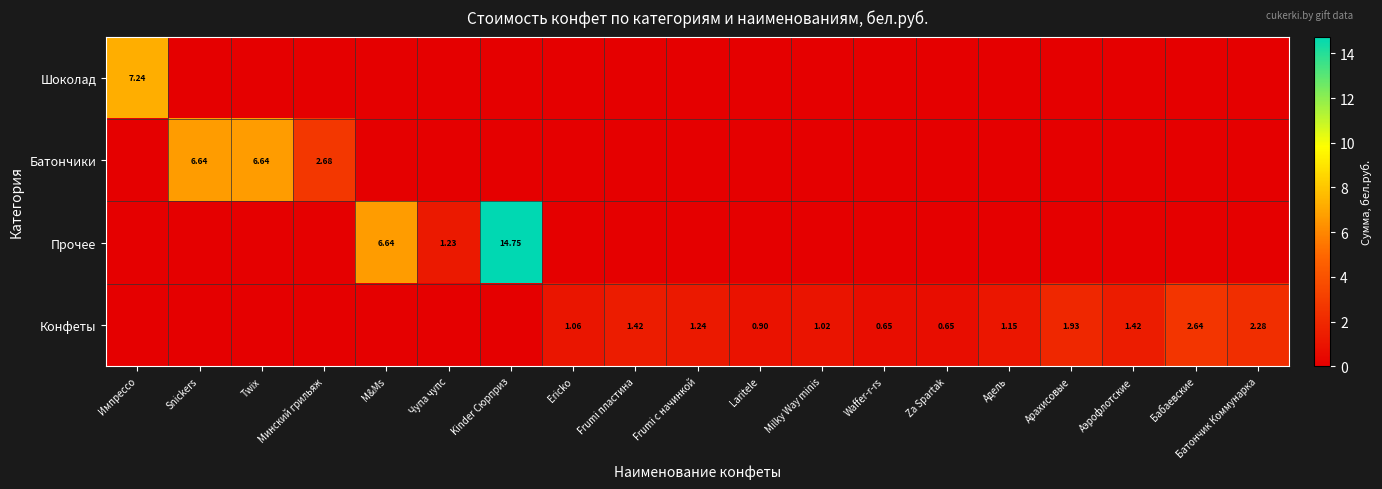

The value of Шоколад at Импрессо is 10.1. True or false?

False